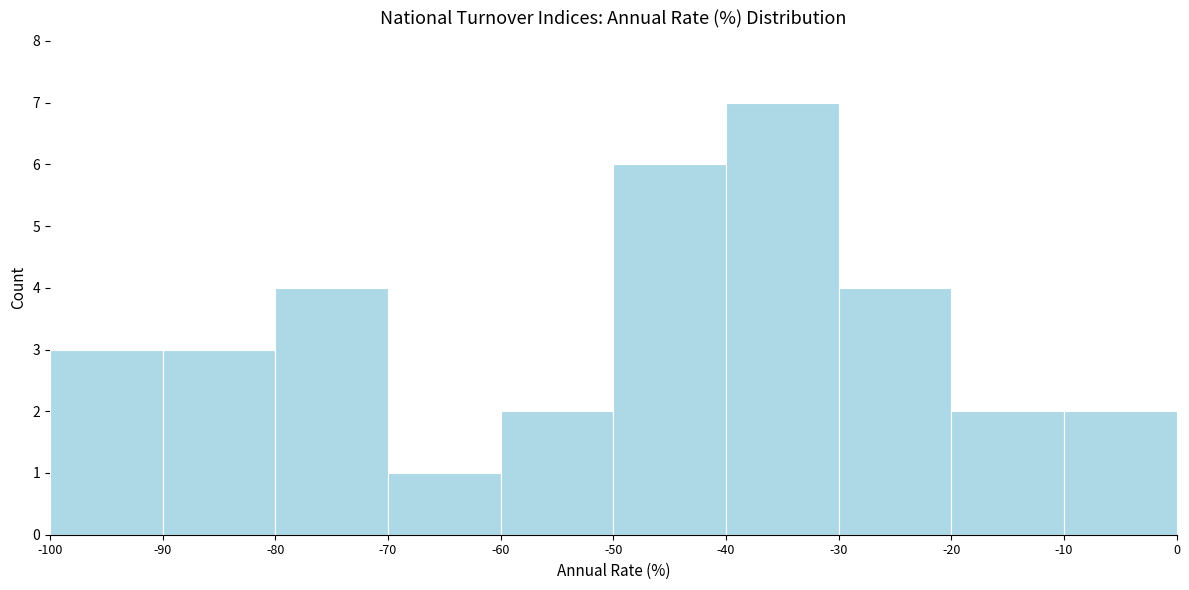

Reading left to right, transcribe this chart: for each bar, give the range it covers on the x-axis and its height. The values are not printed on the chart, so give them approximately, as read against the axis.

-100 to -90: 3
-90 to -80: 3
-80 to -70: 4
-70 to -60: 1
-60 to -50: 2
-50 to -40: 6
-40 to -30: 7
-30 to -20: 4
-20 to -10: 2
-10 to 0: 2